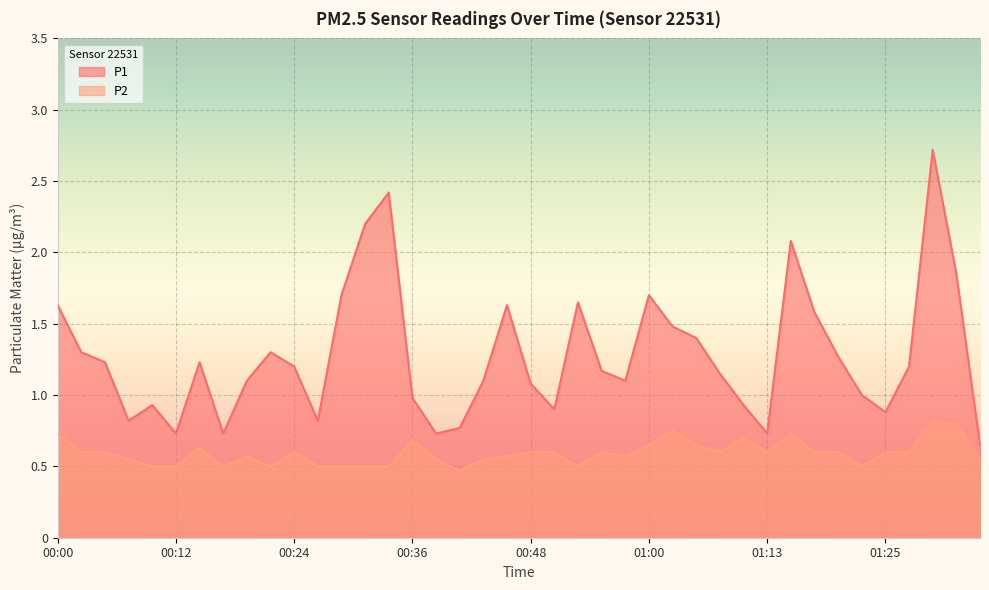

At which label does P1 reach its minimum?

01:35